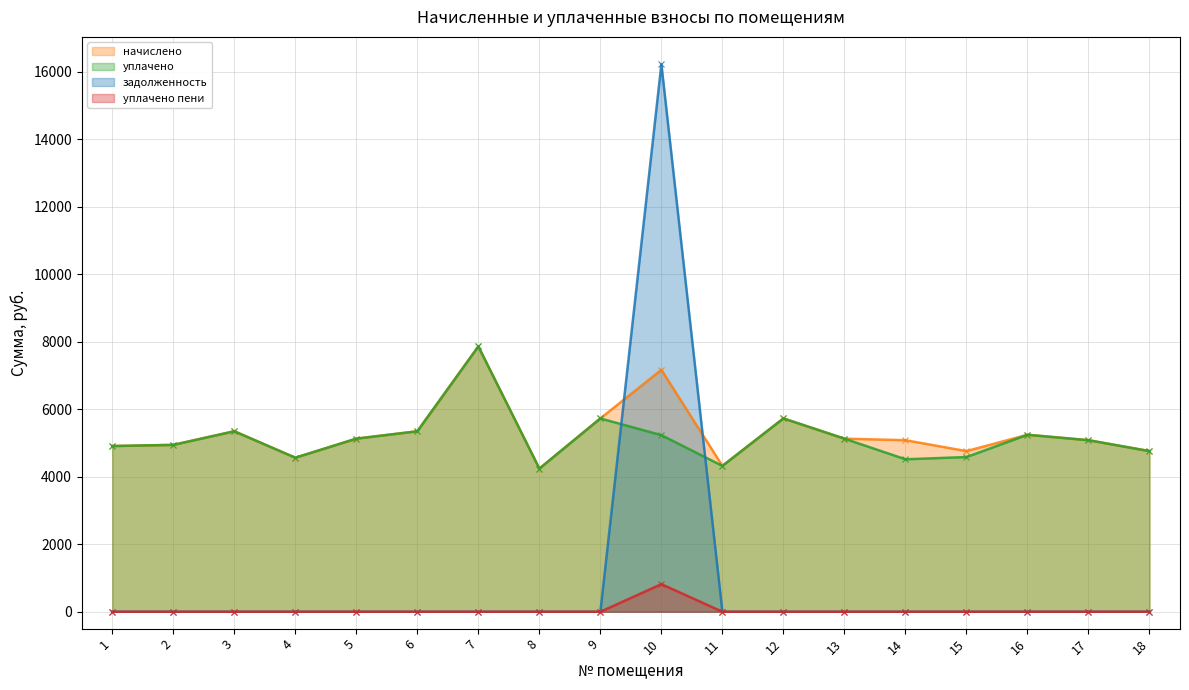

What is the value of the начислено point at the 16th from the left?

5241.6